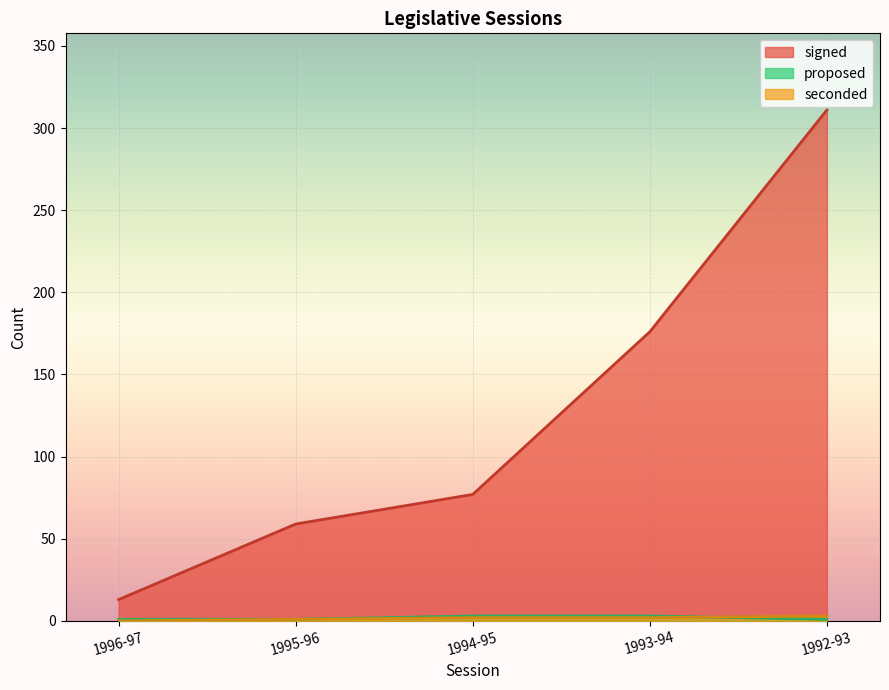

True or false: signed and seconded cross at least once.

False